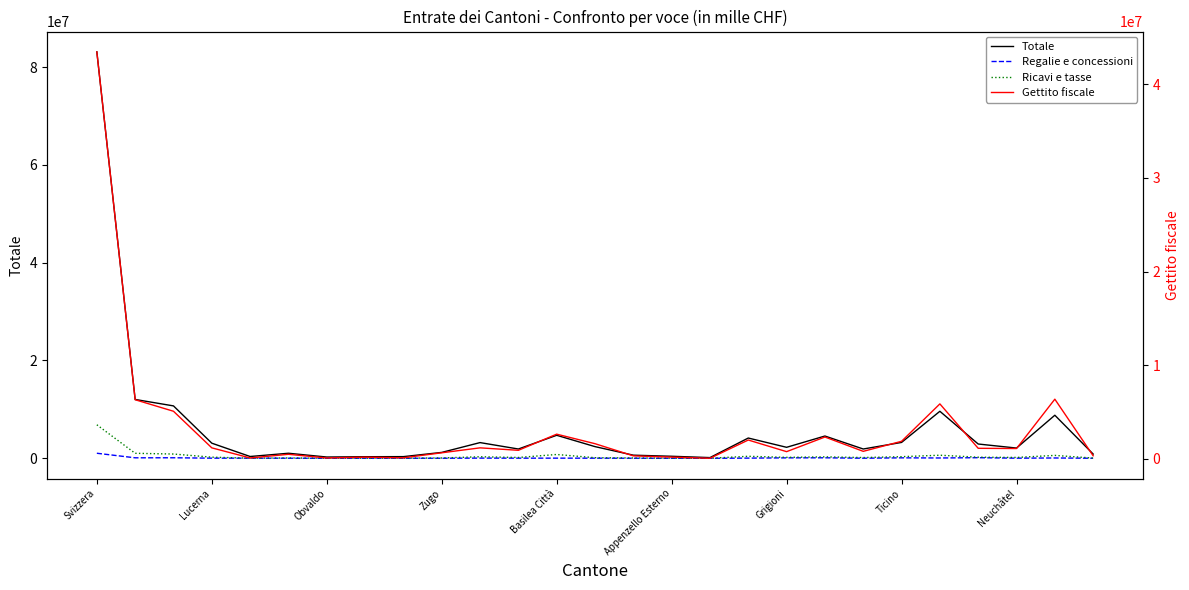

In Regalie e concessioni, how many points are lower than both neighbors (excluding endpoints)?

9